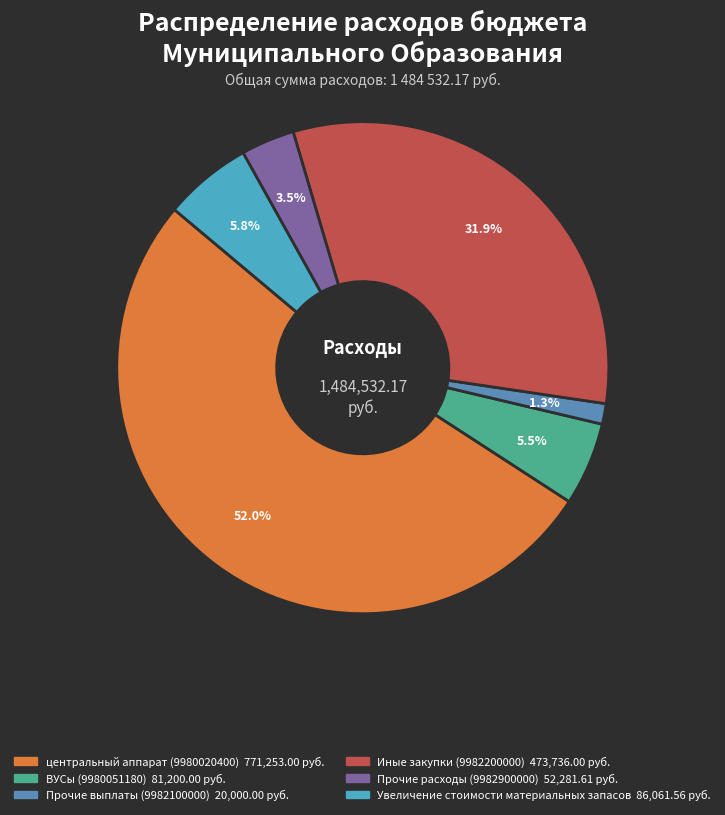

Count the number of slices in the pie.

6